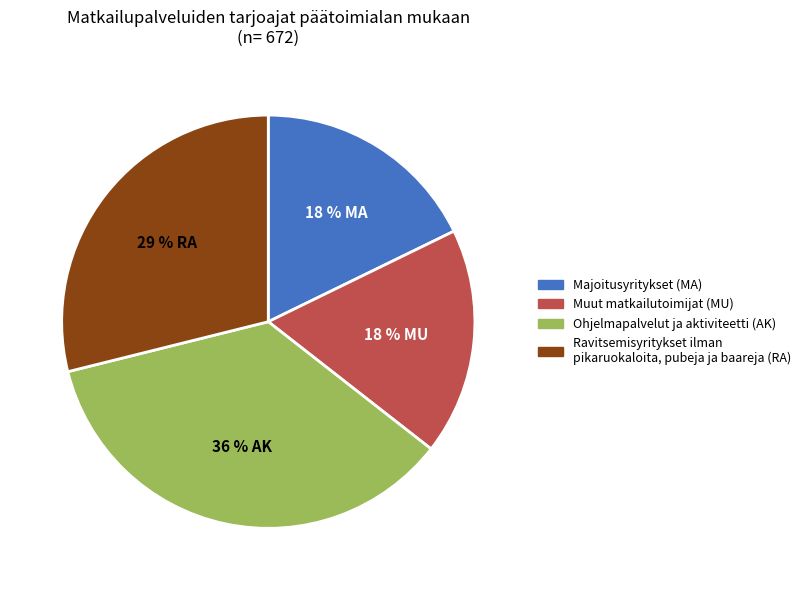

To the nearest percent, what is the average slice percentage?

25%